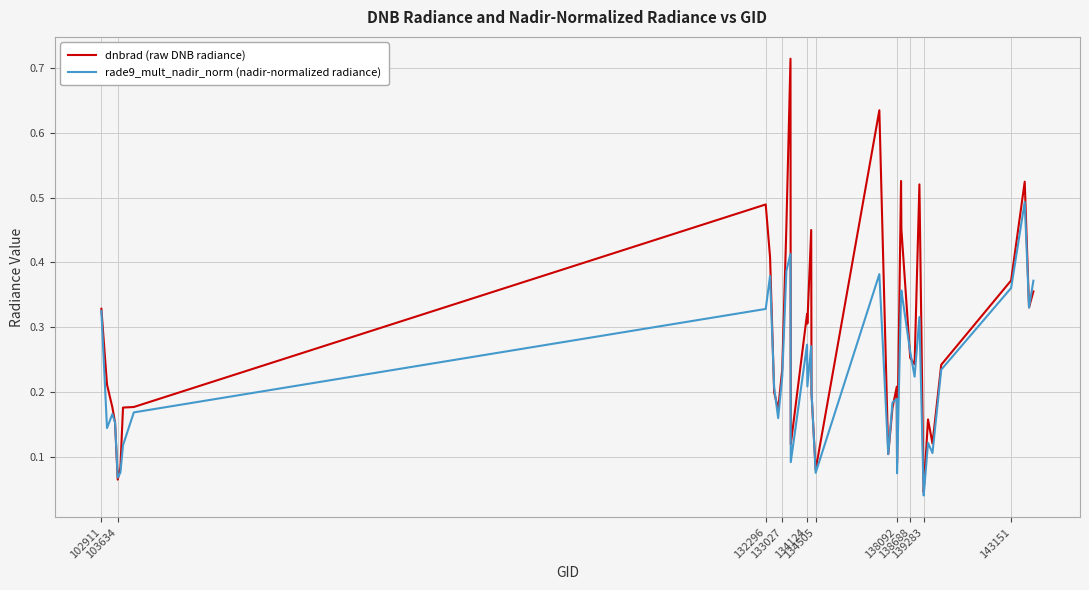

How many lines are shown in the chart?

2